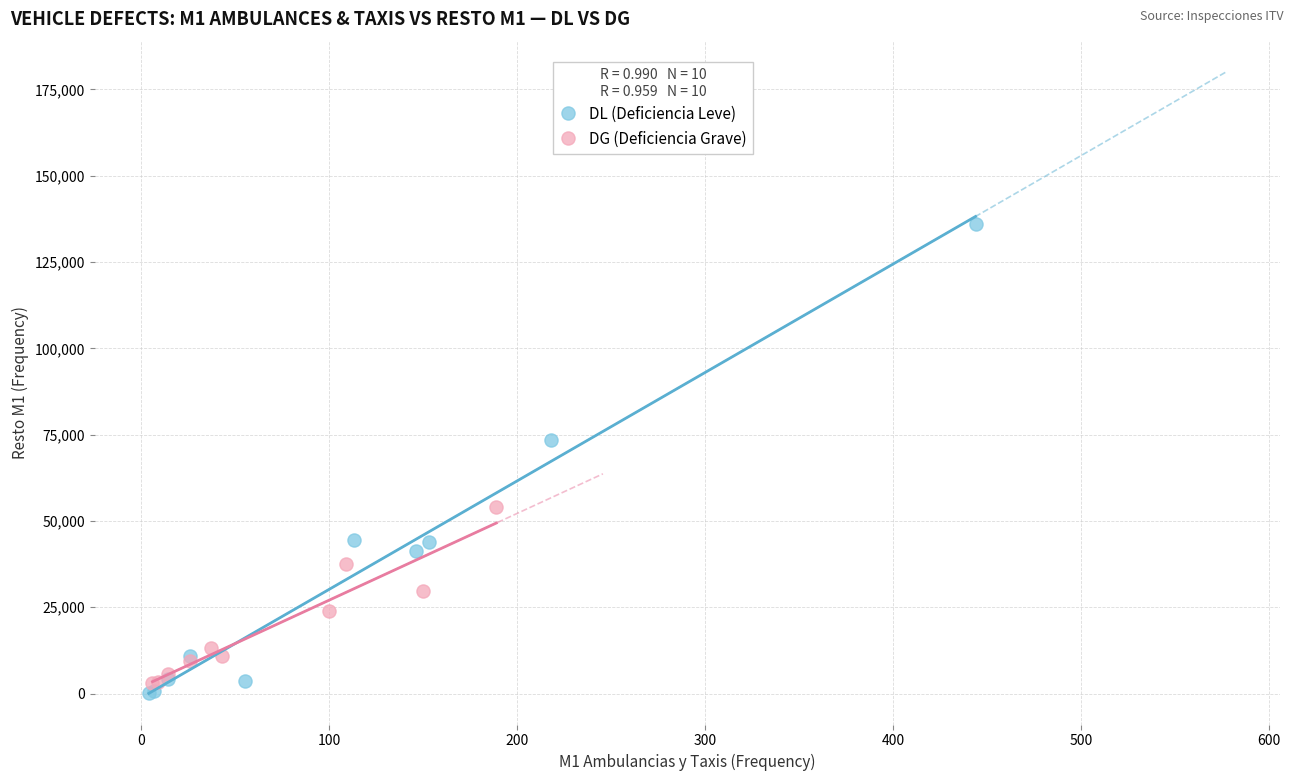

Which series contains the highest Y value?

DL (Deficiencia Leve)